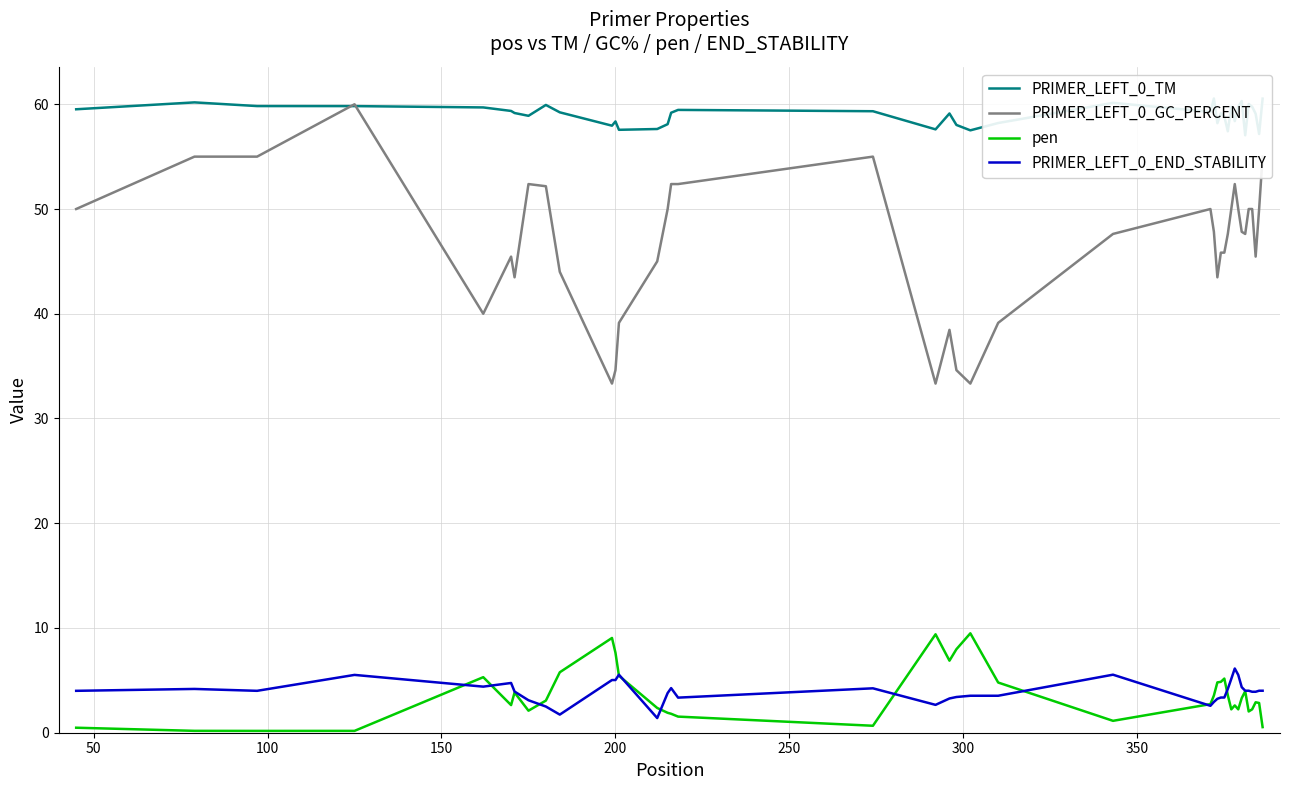

What is the sum of all PRIMER_LEFT_0_GC_PERCENT values?

1864.7